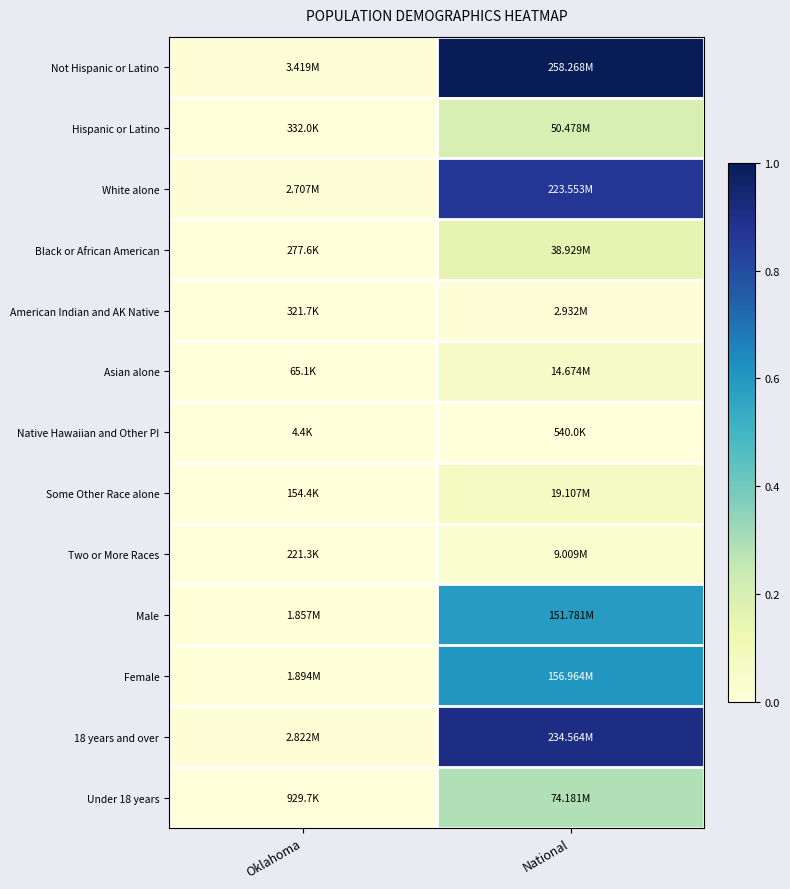

Which series has the largest range (max minus min)?

Not Hispanic or Latino